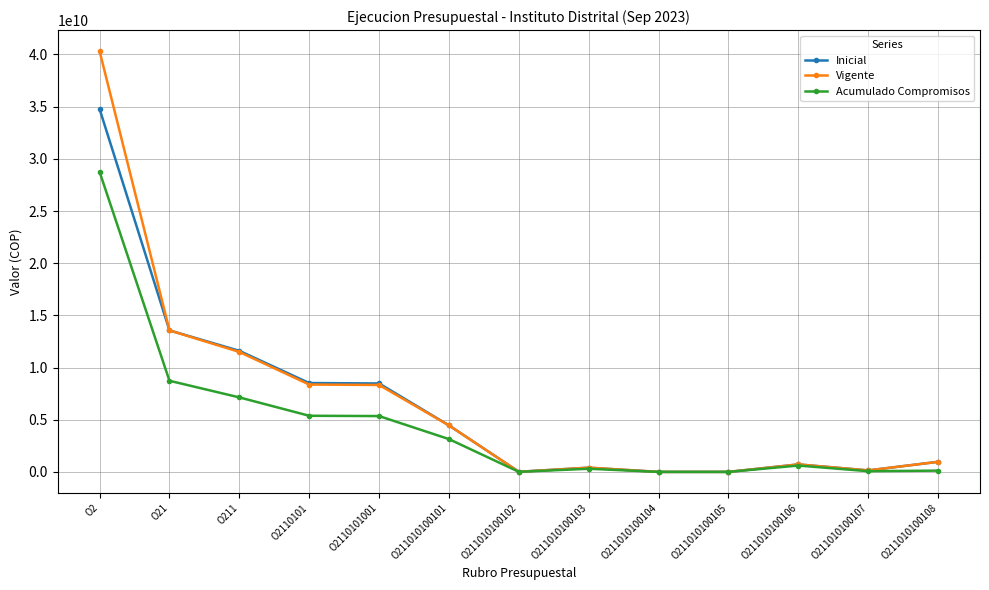

What is the total value across all series at O21?

35859610294